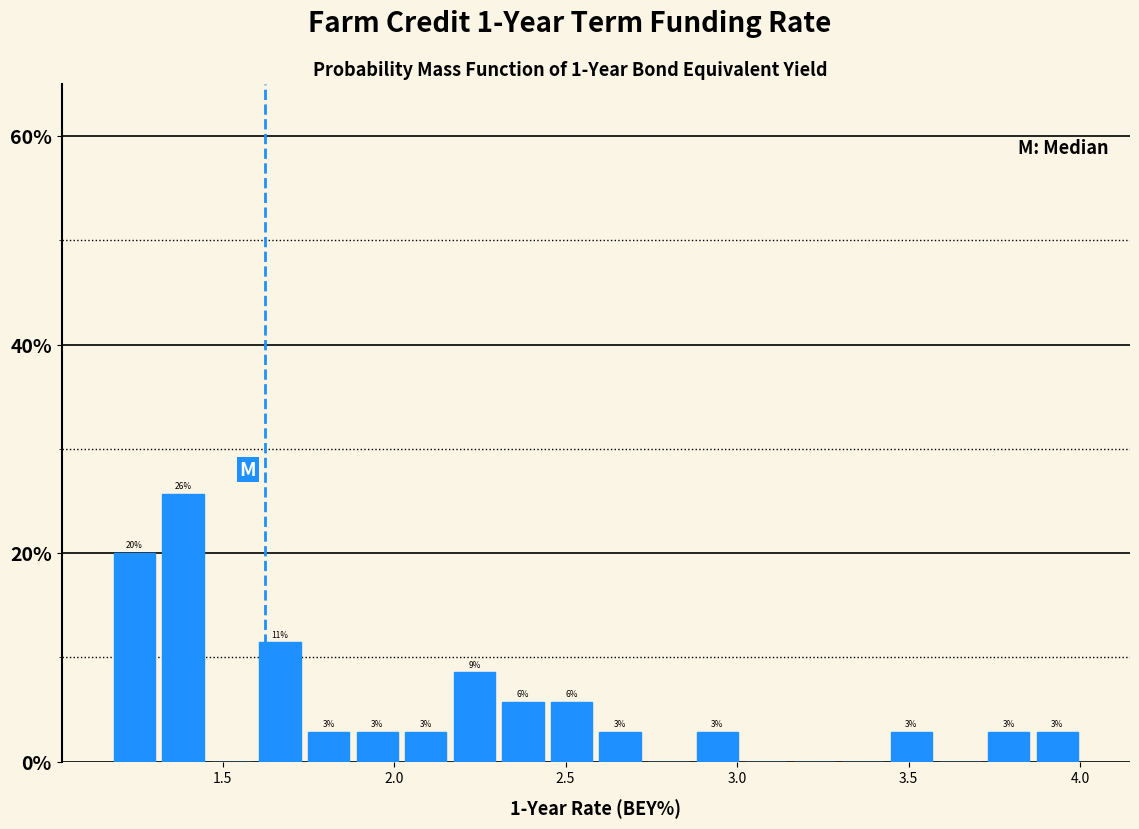

Around what value on the x-axis is the tallest bar? Give the approximate position of its centre, as read against the axis.

1.40